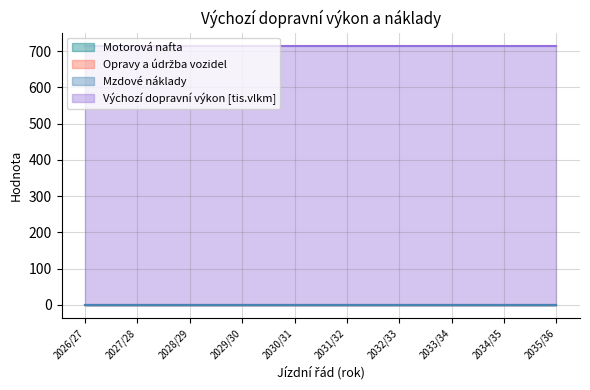

Reading left to right, extract all data points from this chart.

Motorová nafta: 2026/27=0	2027/28=0	2028/29=0	2029/30=0	2030/31=0	2031/32=0	2032/33=0	2033/34=0	2034/35=0	2035/36=0
Opravy a údržba vozidel: 2026/27=0	2027/28=0	2028/29=0	2029/30=0	2030/31=0	2031/32=0	2032/33=0	2033/34=0	2034/35=0	2035/36=0
Mzdové náklady: 2026/27=0	2027/28=0	2028/29=0	2029/30=0	2030/31=0	2031/32=0	2032/33=0	2033/34=0	2034/35=0	2035/36=0
Výchozí dopravní výkon [tis.vlkm]: 2026/27=715	2027/28=715	2028/29=715	2029/30=715	2030/31=715	2031/32=715	2032/33=715	2033/34=715	2034/35=715	2035/36=715